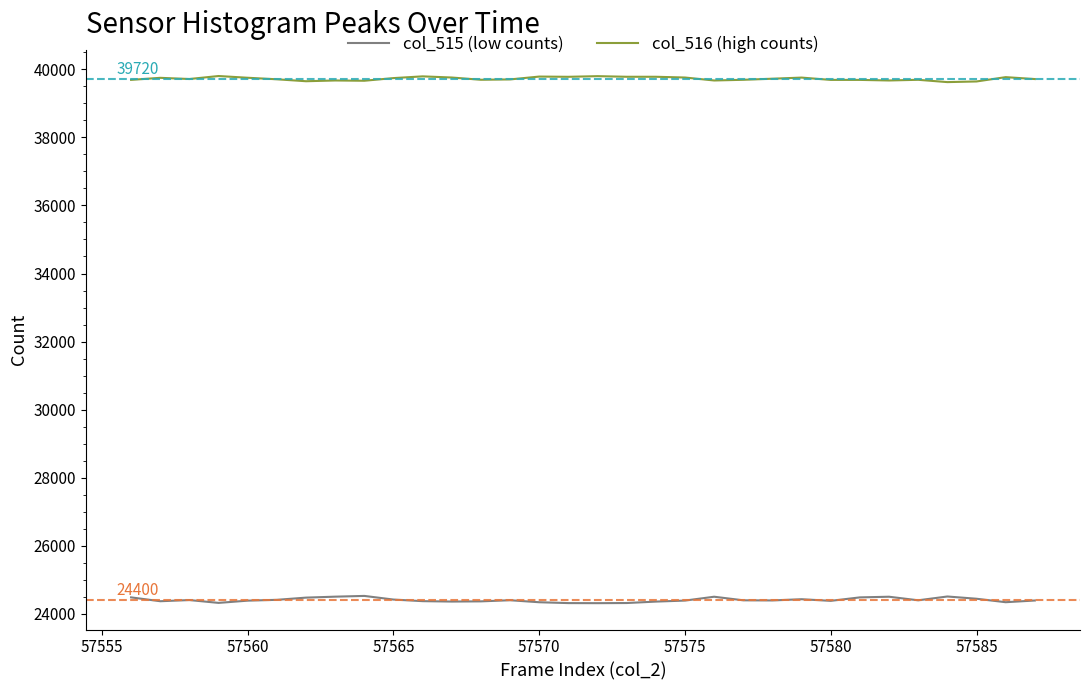

True or false: col_516 (high counts) and col_515 (low counts) intersect in this chart.

False